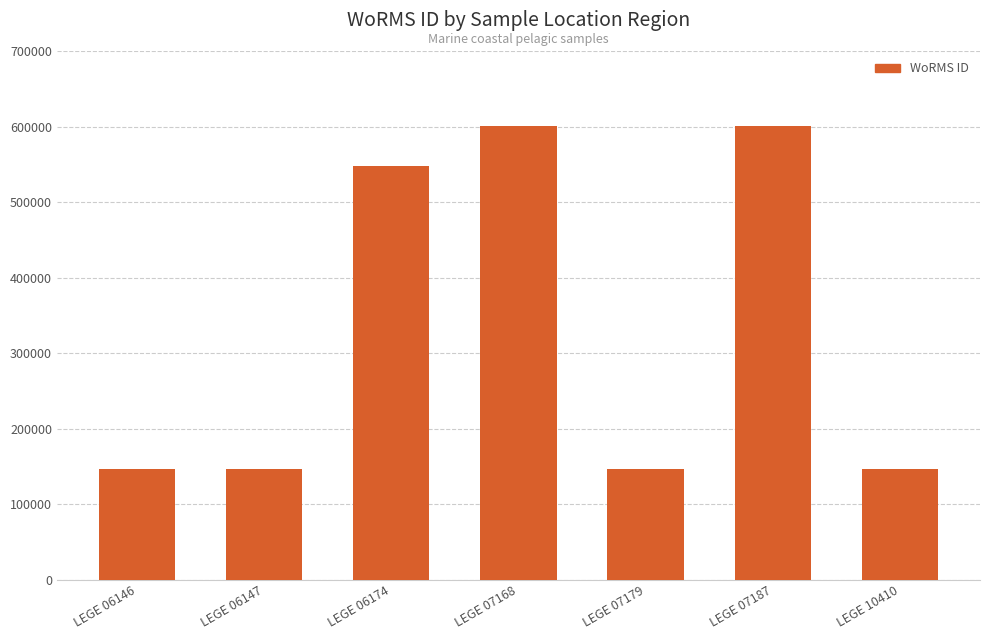

Is it true that the value at LEGE 07187 is 600979?

True